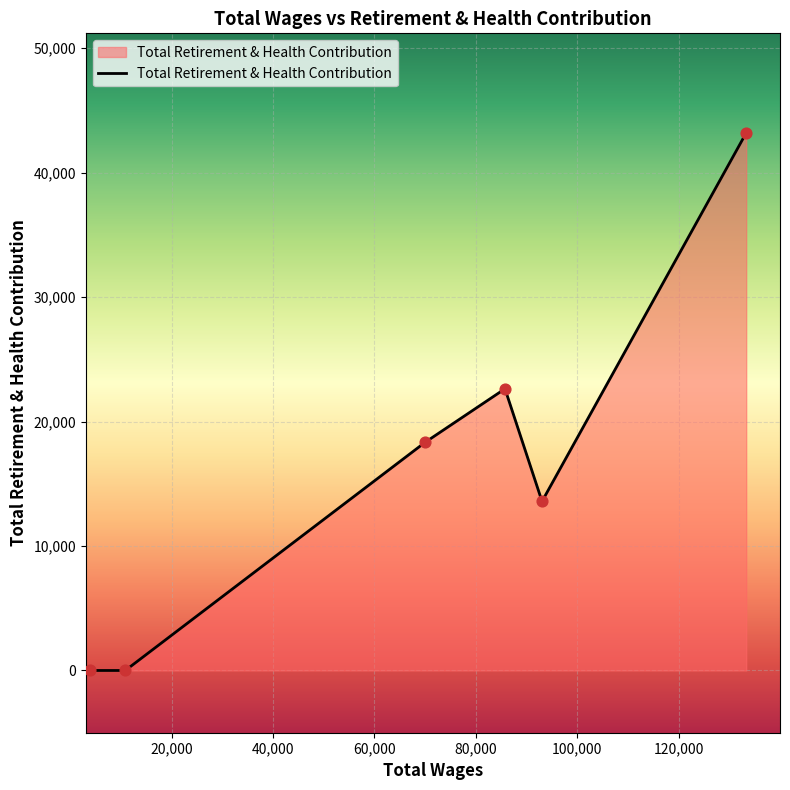

What is the difference between the maximum and minimum values?

43190